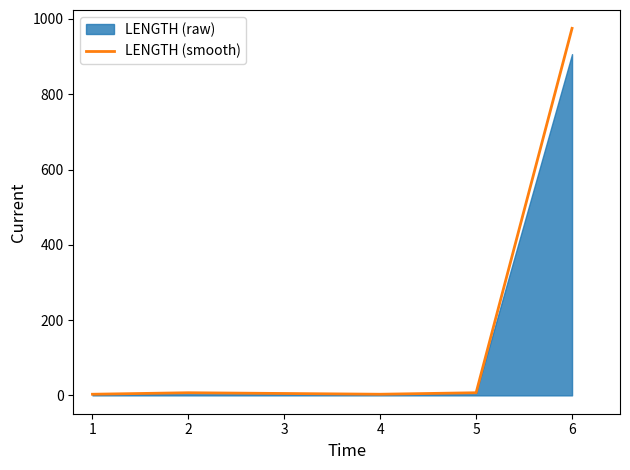

The value of LENGTH (smooth) at 6 is 325. True or false?

False